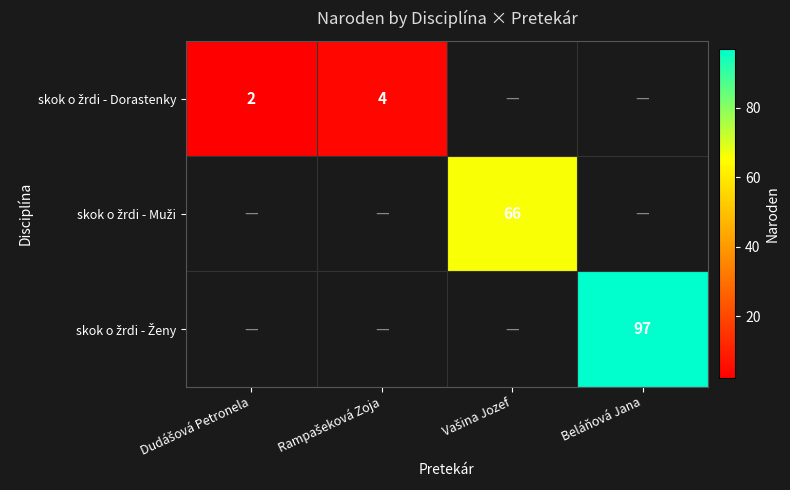

Is the value of skok o žrdi - Dorastenky at Beláňová Jana greater than the value of skok o žrdi - Ženy at Vašina Jozef?

No